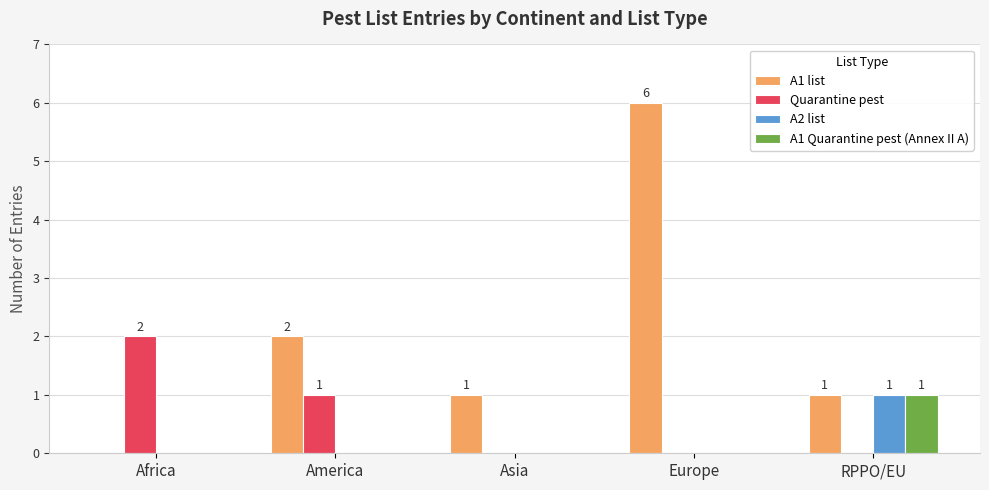

The value of A2 list at RPPO/EU is 2. True or false?

False